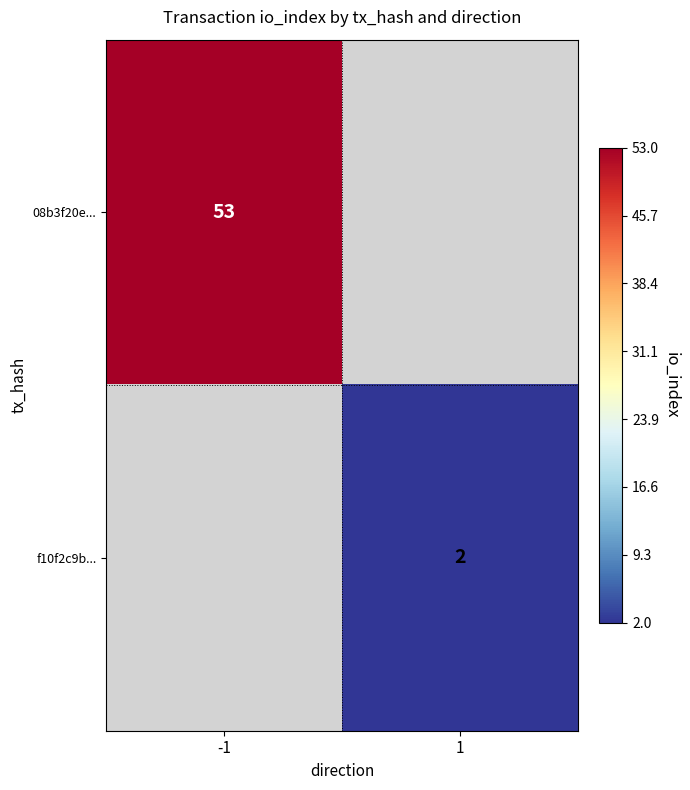

Is it true that 08b3f20e... equals 27 at -1?

False